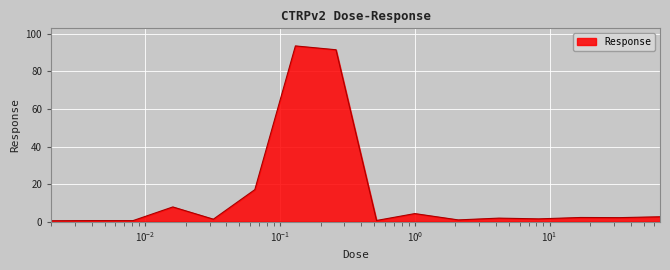

What is the difference between the maximum and minimum values?

93.2